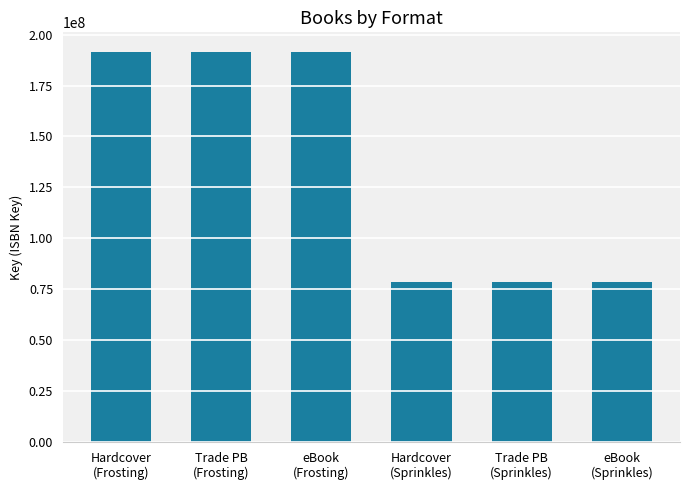

What is the greatest value displayed?

191540213